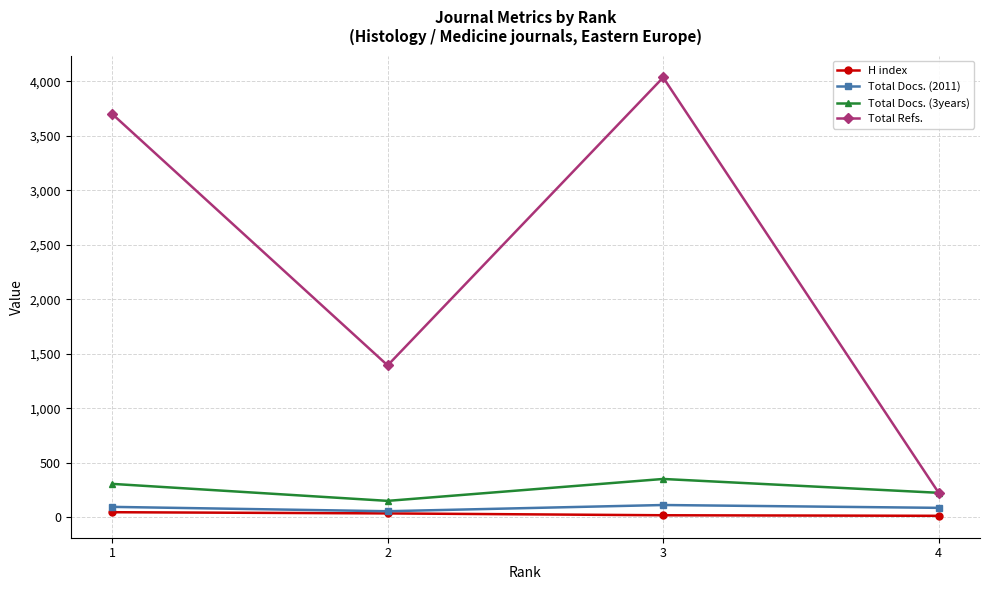

True or false: H index and Total Docs. (3years) intersect in this chart.

False